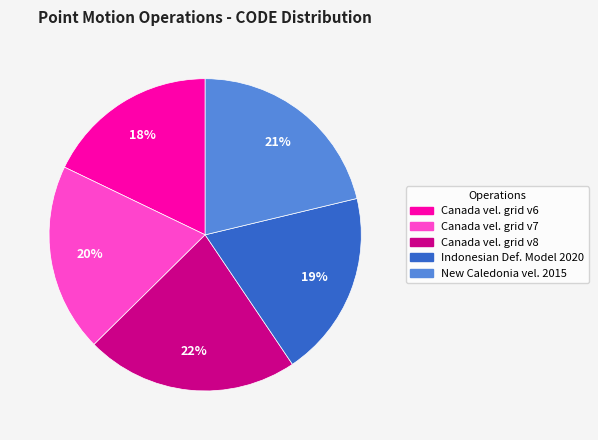

To the nearest percent, what is the difference between the largest and smallest slice percentages?

4%